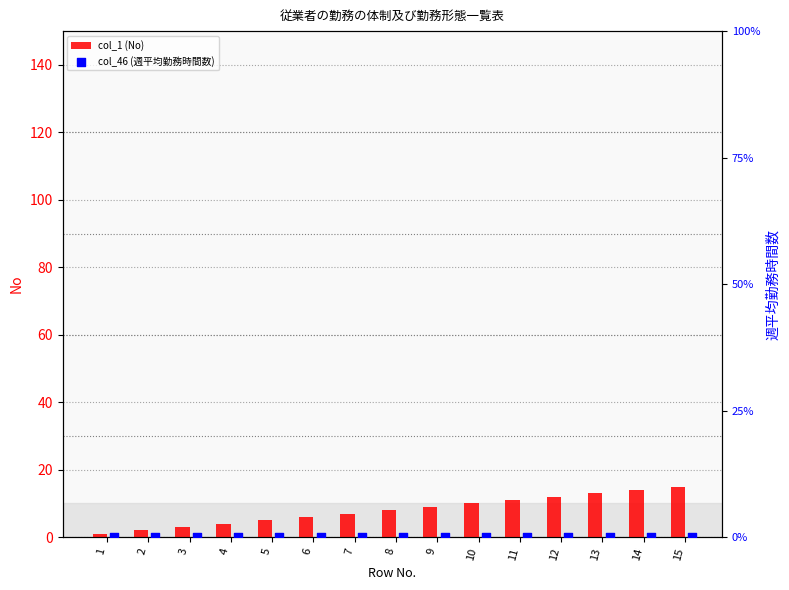

Is it true that col_1 (No) equals 10 at 10?

True